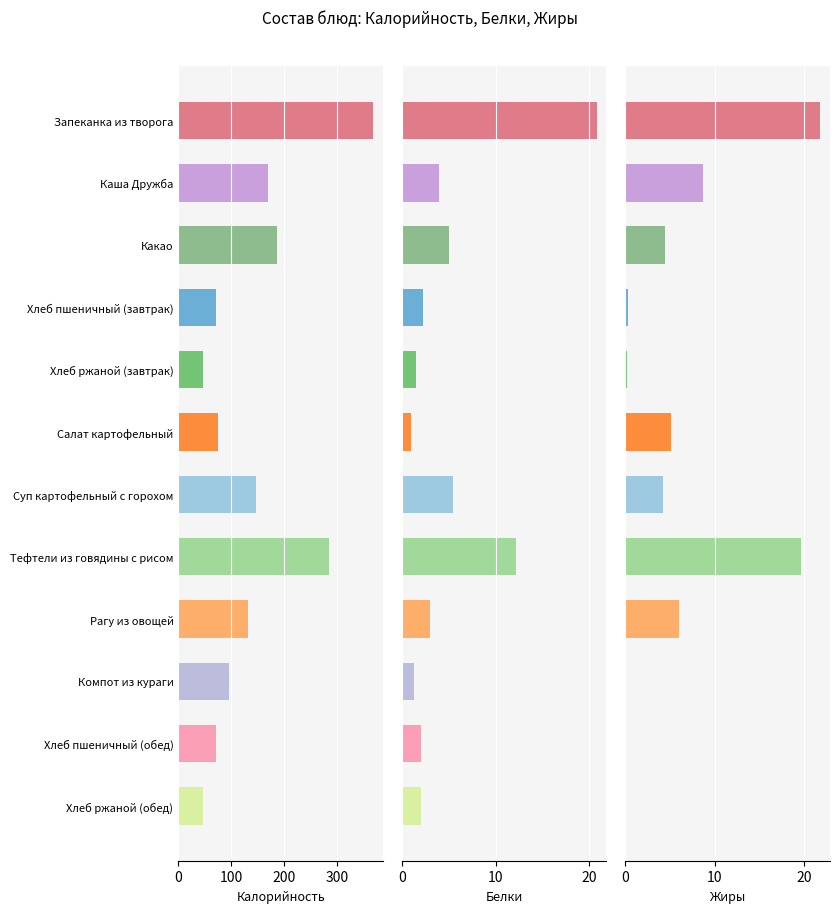

Is the value of Белки at Суп картофельный с горохом greater than the value of Калорийность at Какао?

No